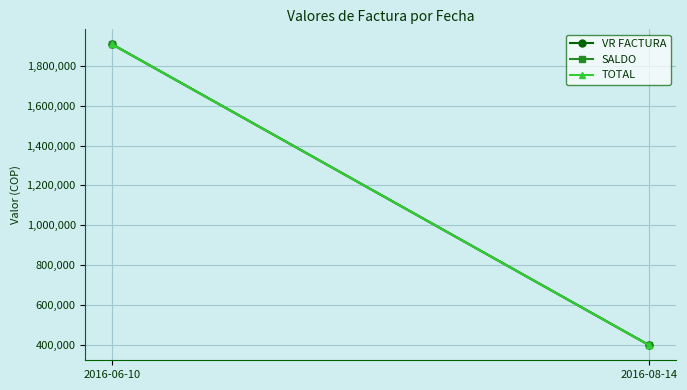

Which series has the largest range (max minus min)?

VR FACTURA